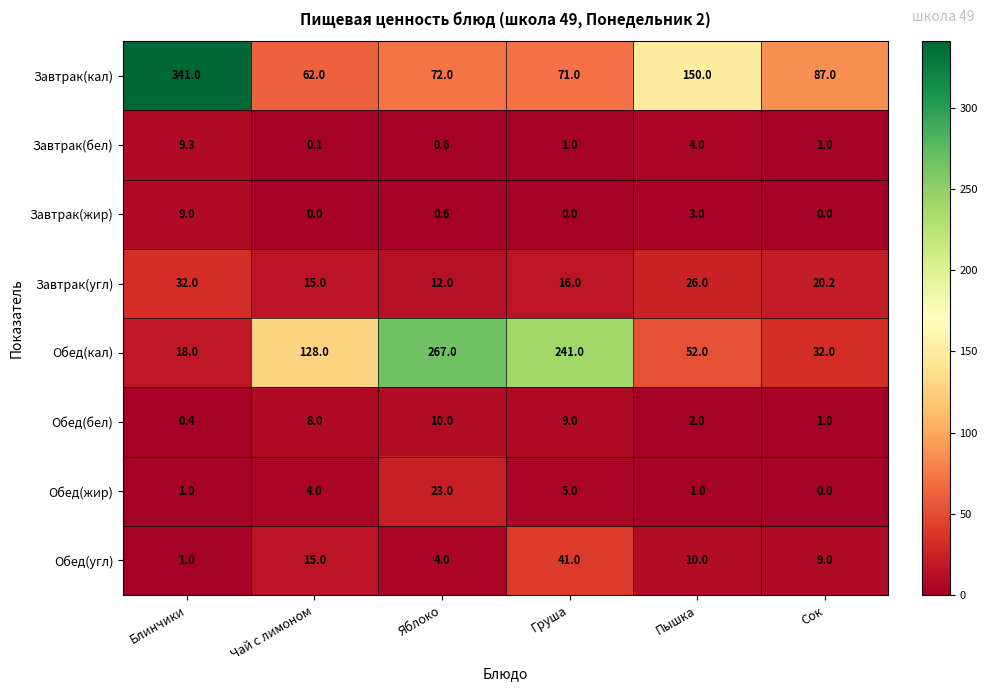

Is the value of Завтрак(жир) at Груша greater than the value of Завтрак(угл) at Груша?

No